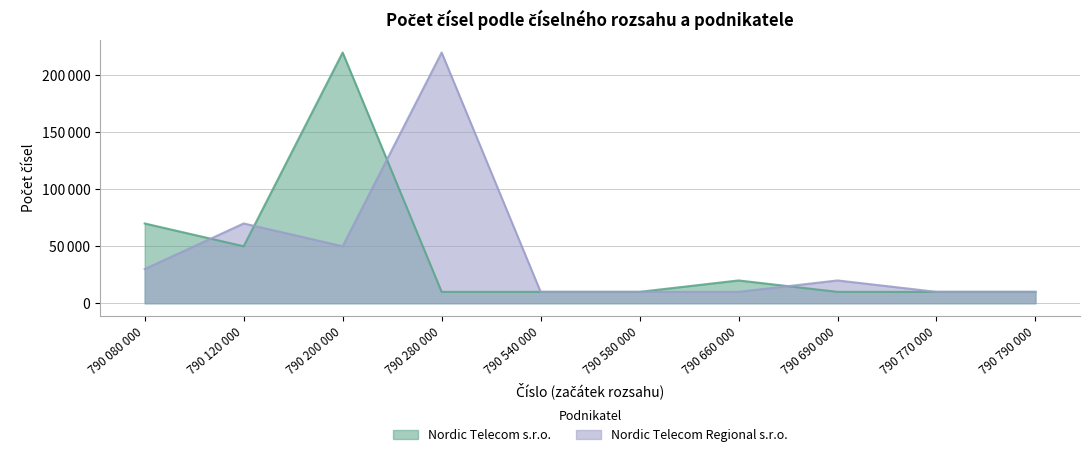

True or false: Nordic Telecom s.r.o. and Nordic Telecom Regional s.r.o. intersect in this chart.

True